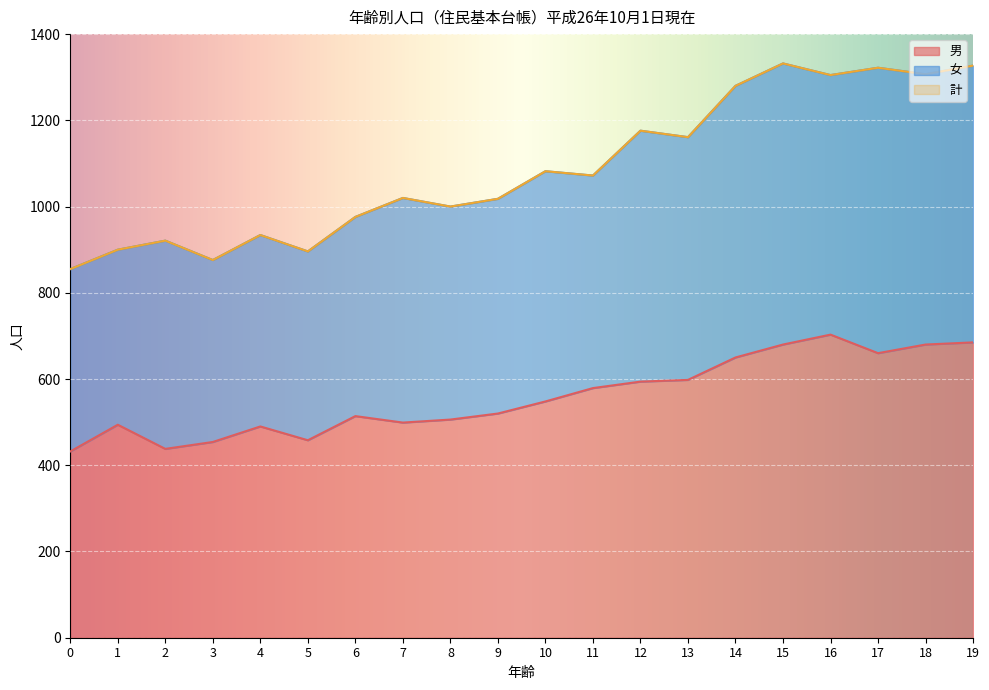

Is the value of 計 at 10 greater than the value of 男 at 13?

Yes